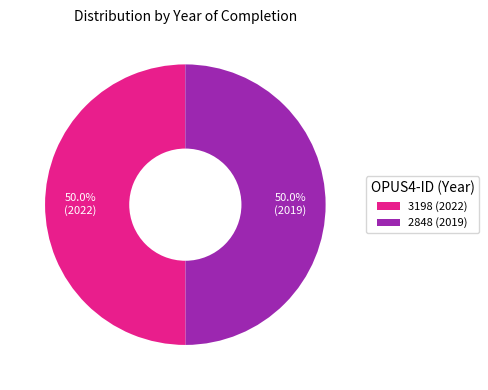

What percentage is the 3198 (2022) slice, to the nearest percent?

50%